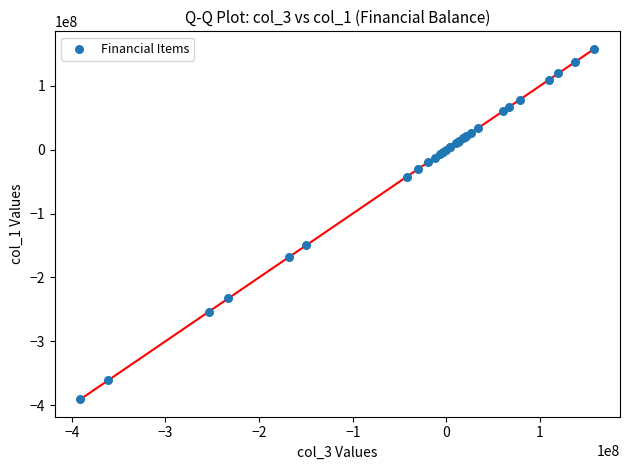

What Y value in the scatter plot is closest to -116408134?

-149746873.1